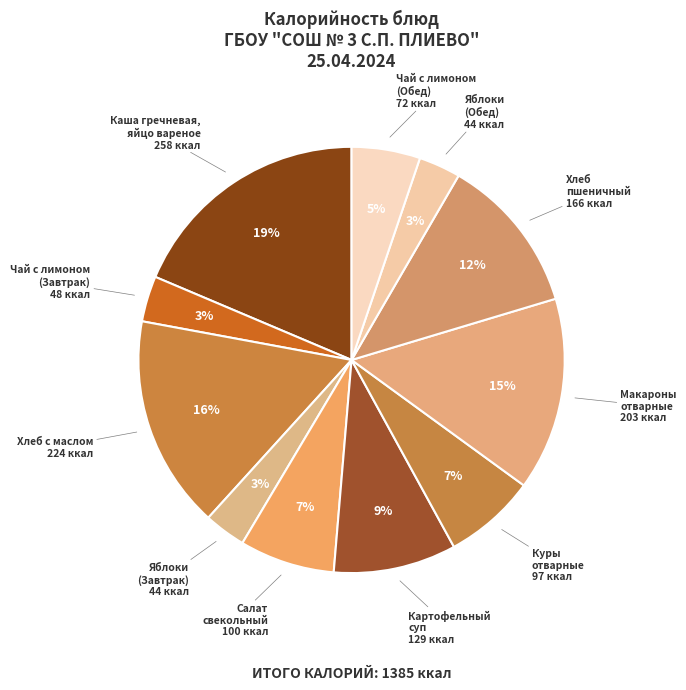

Which slice is the largest?

Каша гречневая, яйцо вареное